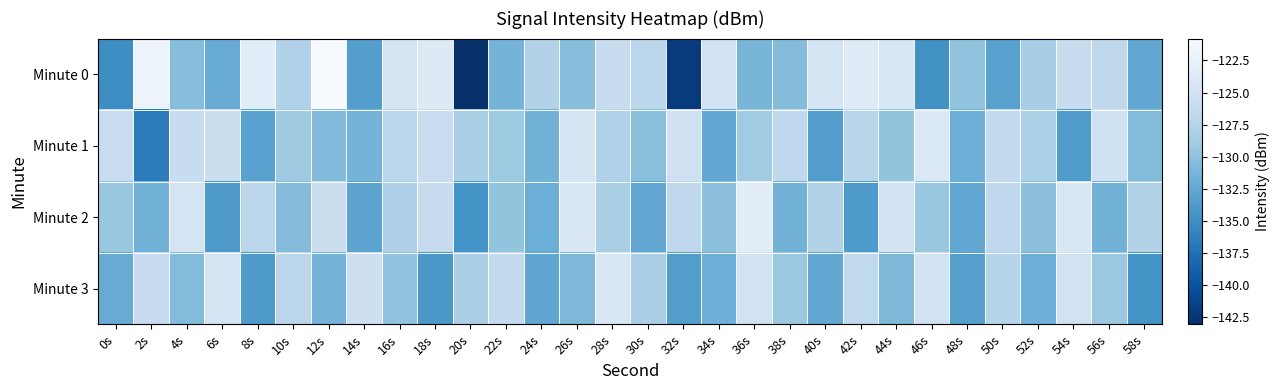

Reading left to right, list all the values displayed in this chart.

Minute 0: 0s=-135.0	2s=-122.0	4s=-130.4	6s=-132.1	8s=-123.2	10s=-127.9	12s=-120.8	14s=-133.5	16s=-124.5	18s=-123.7	20s=-143.0	22s=-131.4	24s=-127.8	26s=-130.3	28s=-126.2	30s=-127.0	32s=-142.0	34s=-124.9	36s=-131.2	38s=-130.5	40s=-124.7	42s=-123.6	44s=-124.3	46s=-134.7	48s=-129.8	50s=-133.1	52s=-128.5	54s=-126.1	56s=-126.9	58s=-132.5
Minute 1: 0s=-126.0	2s=-136.5	4s=-126.0	6s=-125.7	8s=-133.1	10s=-129.0	12s=-130.6	14s=-131.4	16s=-127.0	18s=-125.9	20s=-128.3	22s=-129.1	24s=-131.5	26s=-124.7	28s=-127.9	30s=-130.2	32s=-125.3	34s=-132.5	36s=-128.9	38s=-126.8	40s=-133.6	42s=-127.2	44s=-129.7	46s=-124.0	48s=-131.9	50s=-126.5	52s=-128.1	54s=-133.8	56s=-125.2	58s=-130.6
Minute 2: 0s=-129.3	2s=-131.6	4s=-124.8	6s=-133.9	8s=-127.1	10s=-130.5	12s=-125.7	14s=-132.9	16s=-128.0	18s=-126.2	20s=-134.5	22s=-129.7	24s=-131.9	26s=-124.1	28s=-128.3	30s=-132.6	32s=-126.8	34s=-130.0	36s=-123.2	38s=-131.5	40s=-127.7	42s=-133.9	44s=-125.1	46s=-129.3	48s=-132.6	50s=-126.8	52s=-130.0	54s=-124.2	56s=-131.5	58s=-127.7
Minute 3: 0s=-132.1	2s=-126.3	4s=-130.6	6s=-124.8	8s=-133.9	10s=-127.1	12s=-131.3	14s=-125.6	16s=-129.8	18s=-134.0	20s=-128.2	22s=-126.5	24s=-132.7	26s=-130.9	28s=-124.1	30s=-128.3	32s=-133.6	34s=-131.8	36s=-125.0	38s=-129.2	40s=-132.5	42s=-126.7	44s=-130.9	46s=-125.1	48s=-133.3	50s=-127.6	52s=-131.8	54s=-125.0	56s=-129.2	58s=-134.5